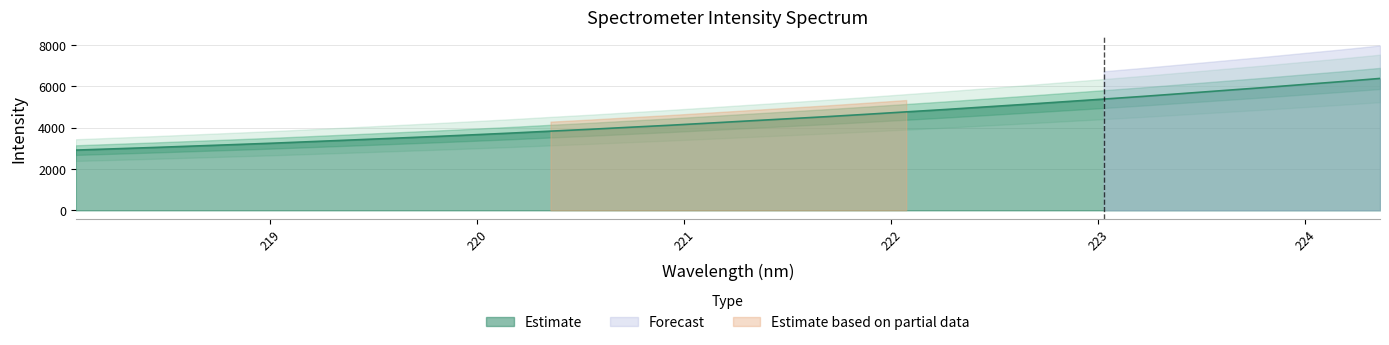

What is the average value?

4406.8